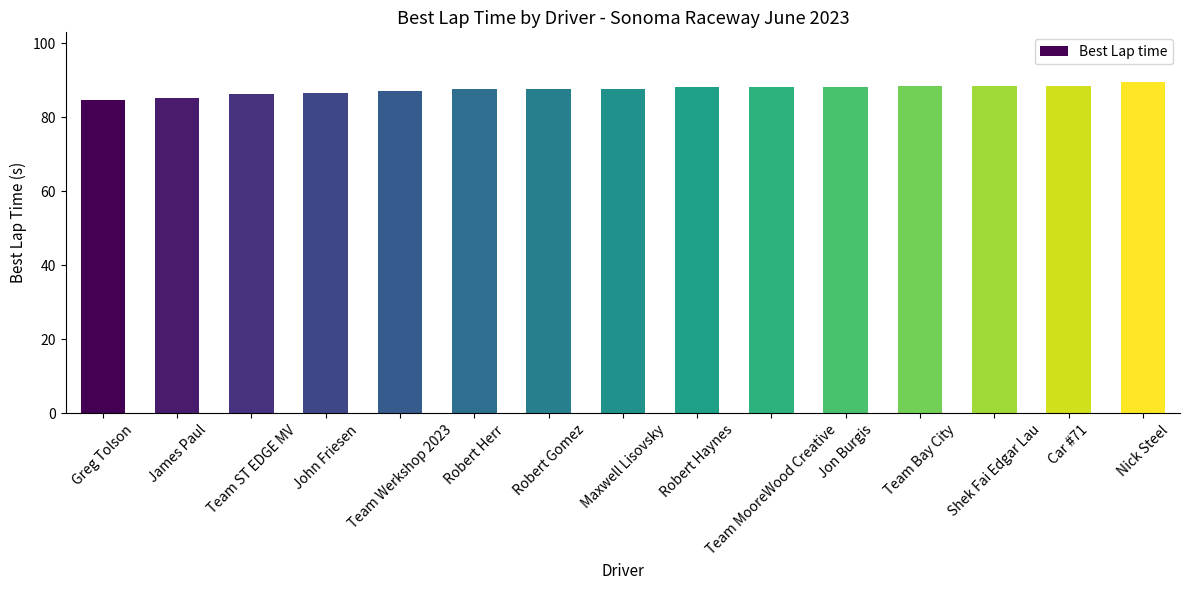

What is the minimum value shown in the chart?

84.6